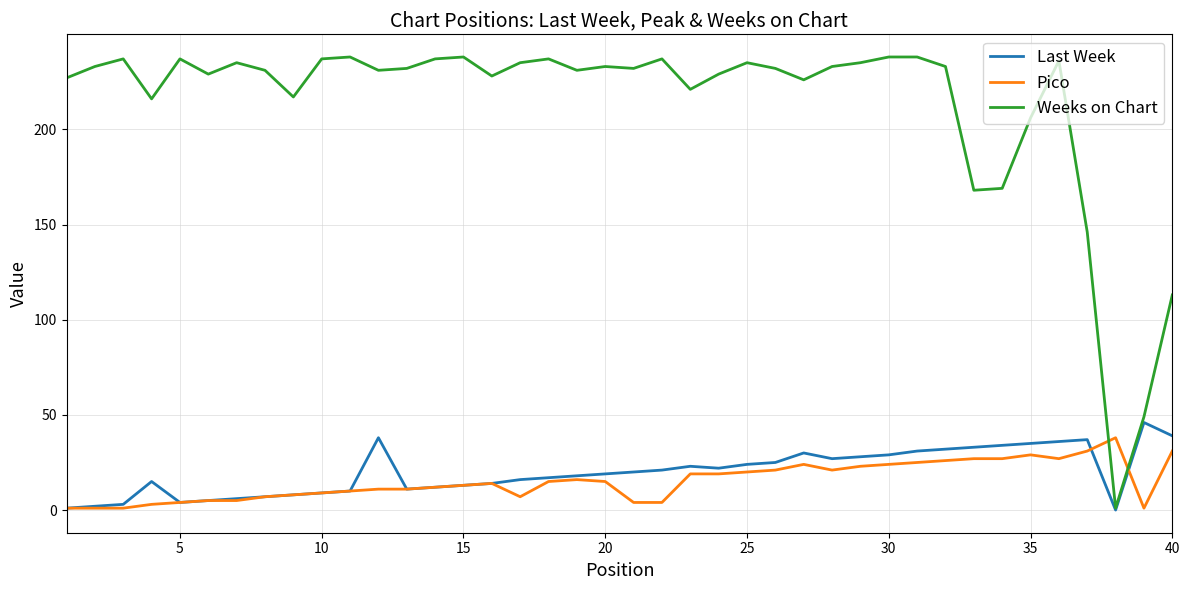

True or false: Pico and Weeks on Chart intersect in this chart.

True